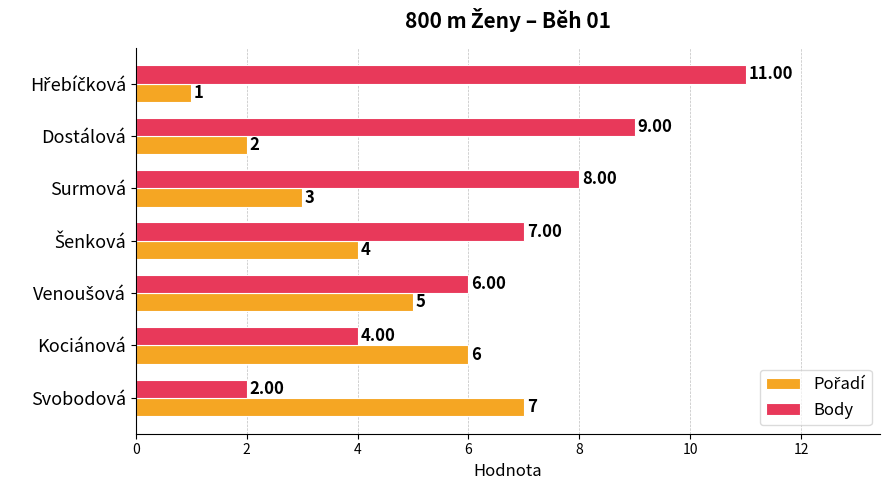

What is the average value of the Body series?

7